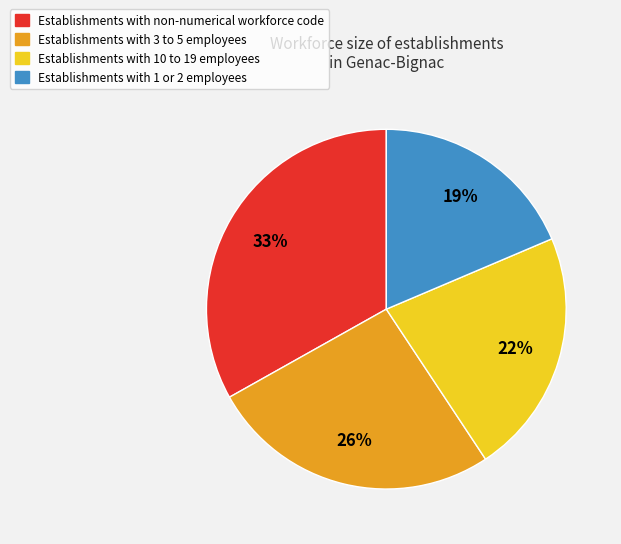

Does any single category account for the majority?

No